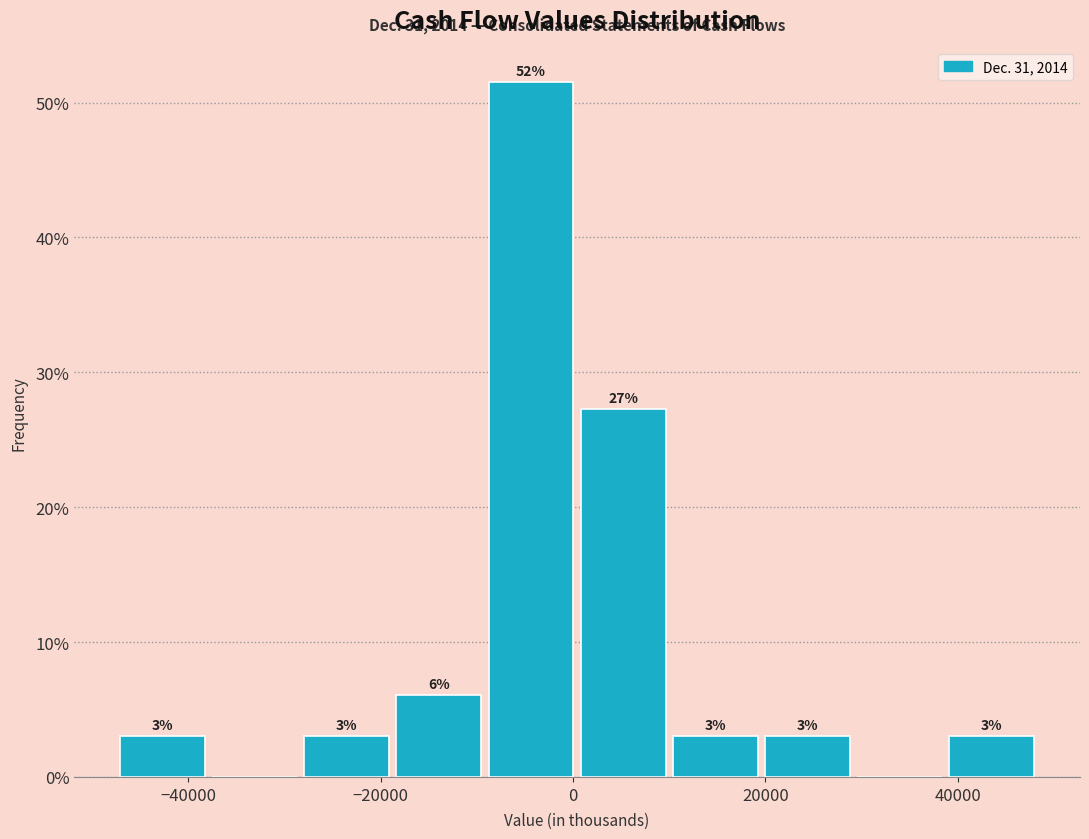

Which range on the x-axis has the tallest bar?

-10000 to 0